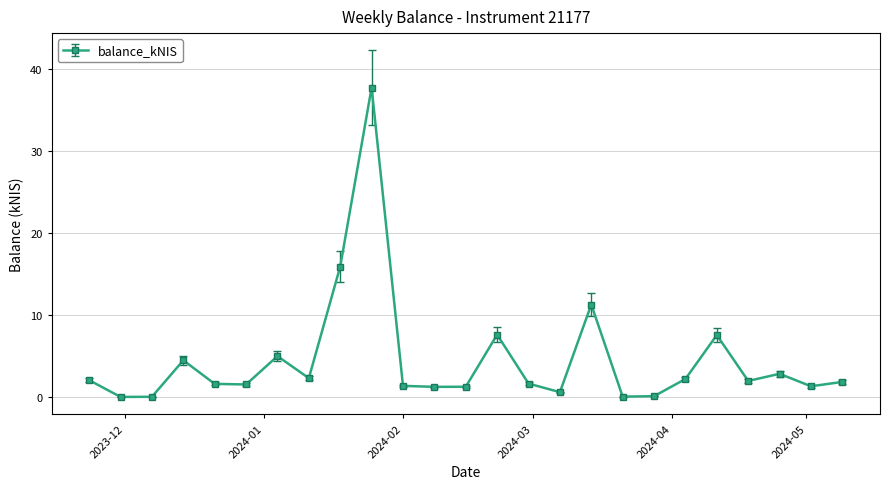

What is the maximum value shown in the chart?

37.7